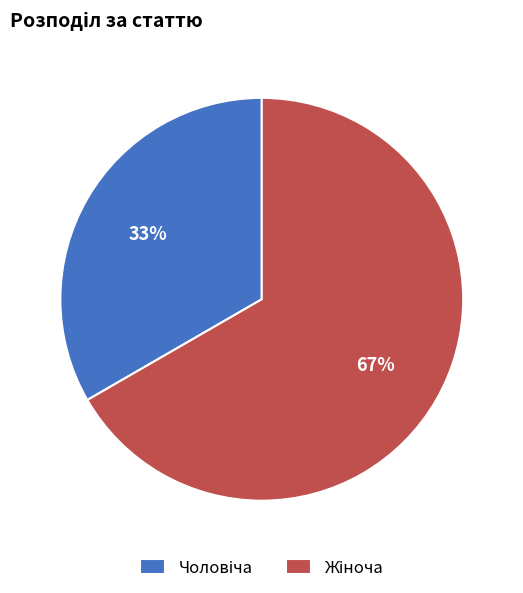

To the nearest percent, what is the average slice percentage?

50%